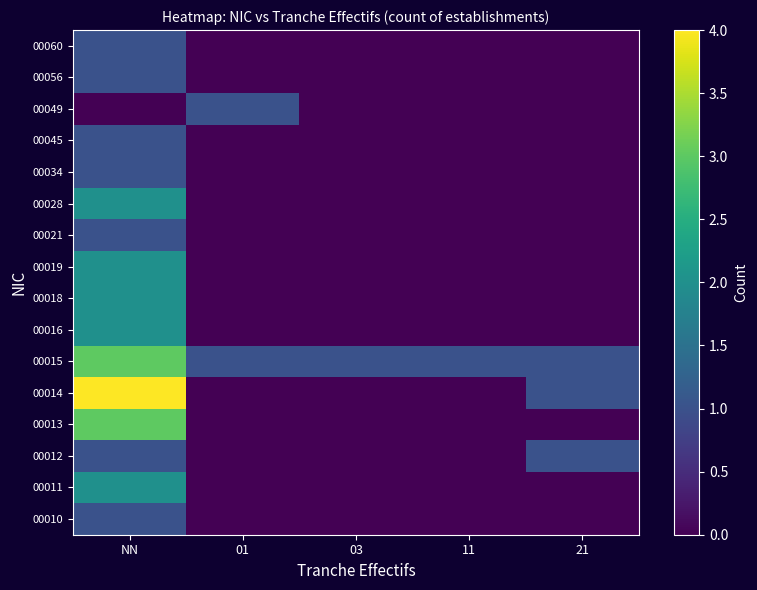

What is the difference between the highest and lowest values at 11?

1